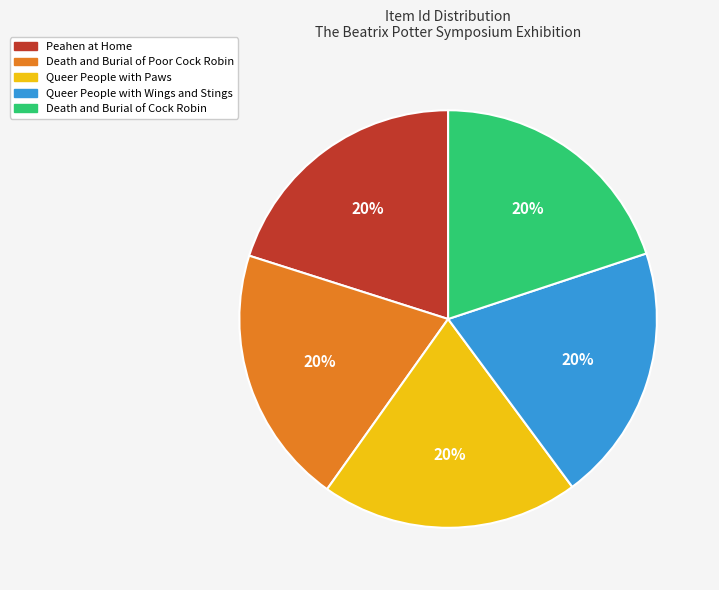

How many segments does this pie chart have?

5